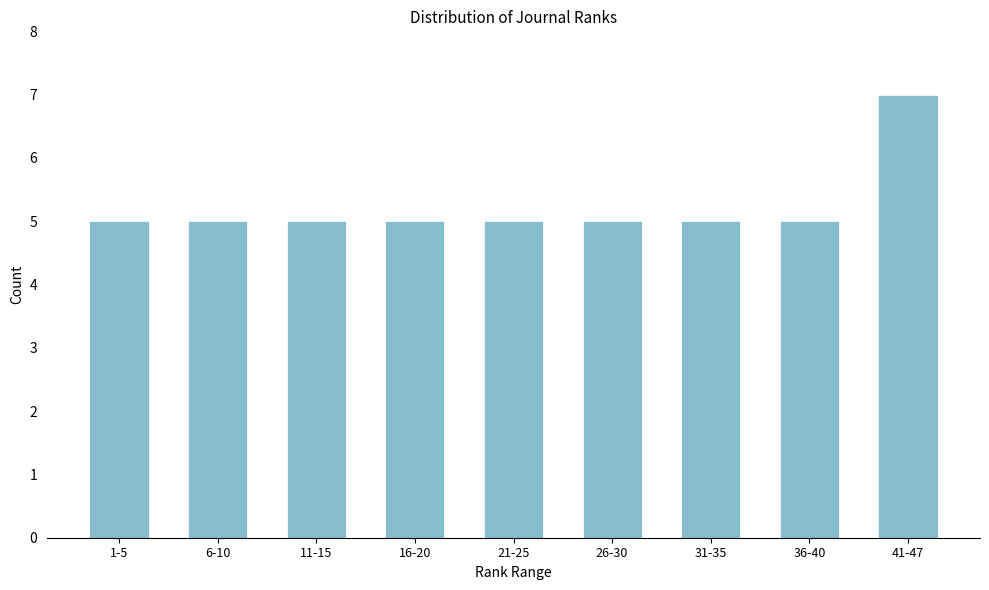

Reading left to right, what are all the values shown in this chart?

5	5	5	5	5	5	5	5	7